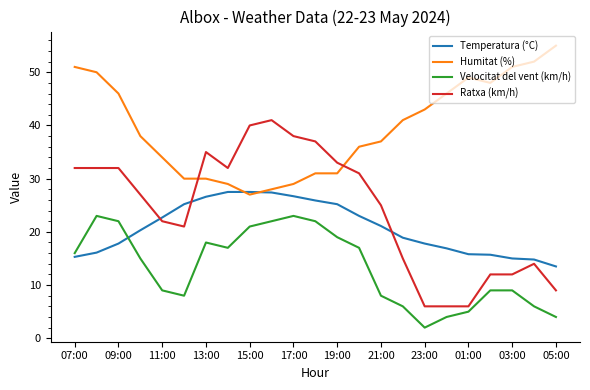

How many interior local valleys does the Velocitat del vent (km/h) series have?

3